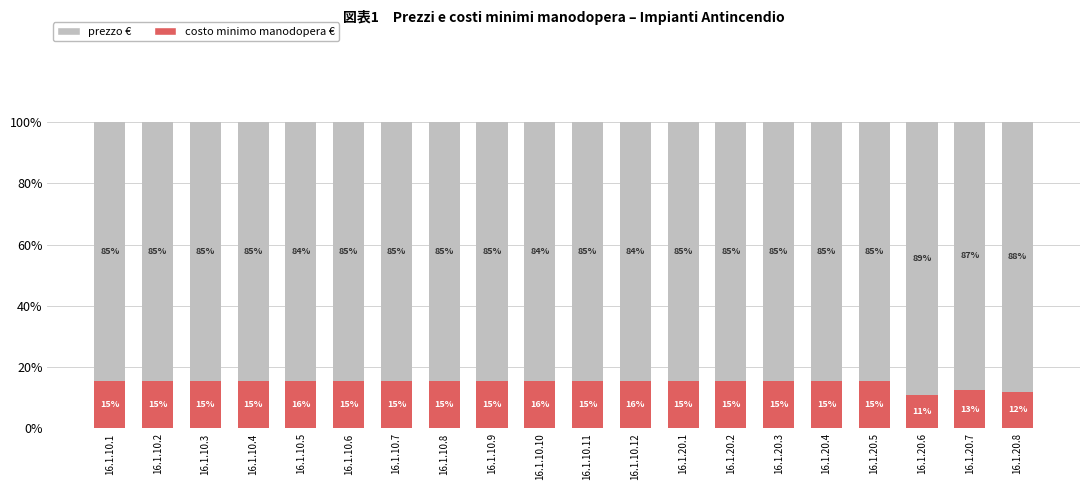

Are the bars horizontal?

No